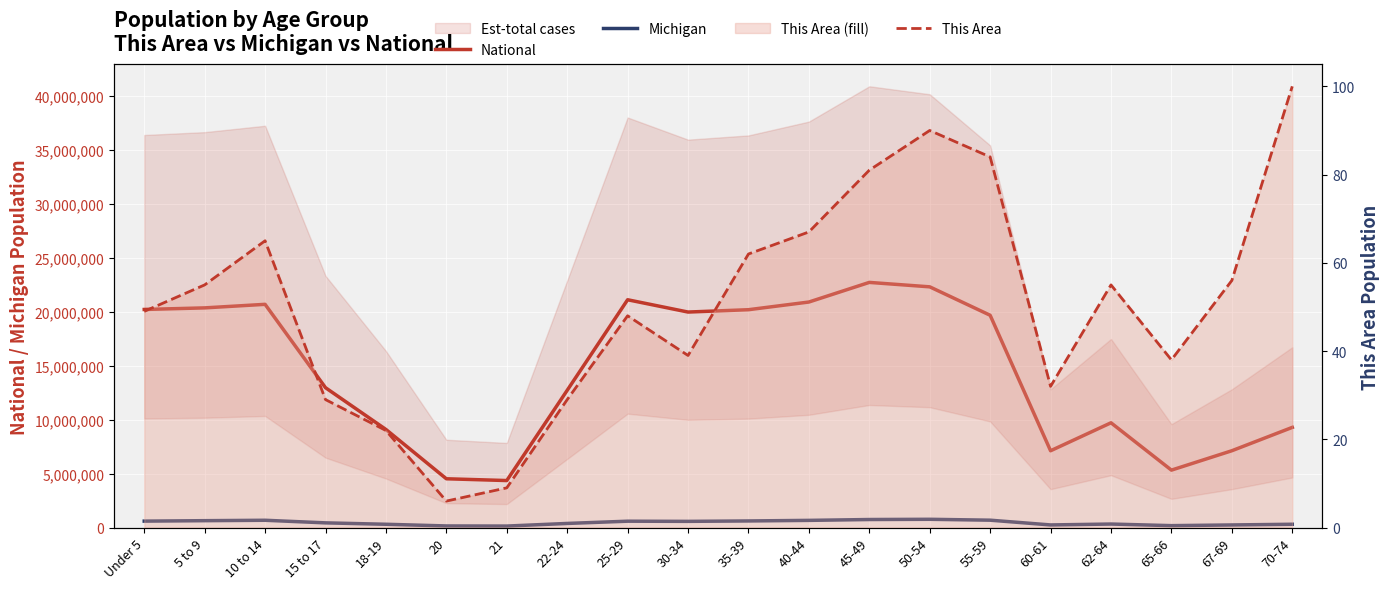

Which category has the lowest value across all series?

20